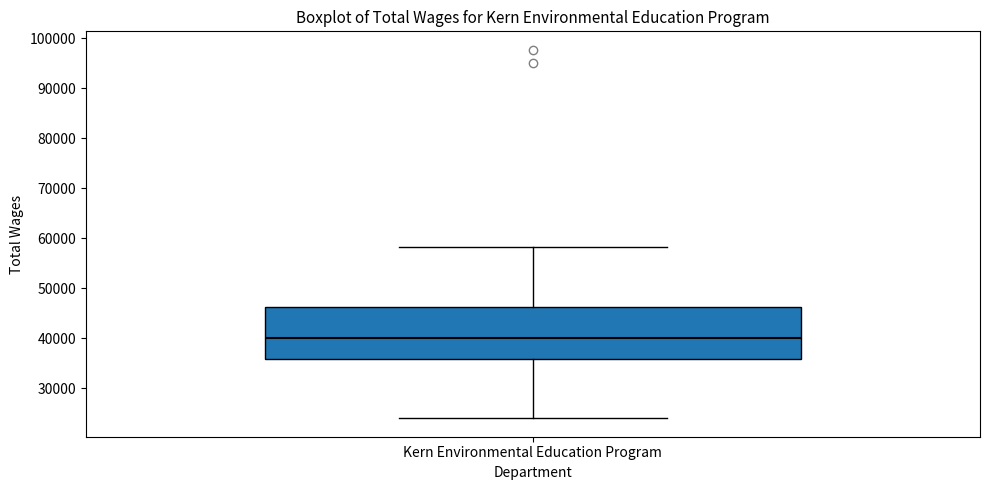

Where does the lower whisker of the box for Kern Environmental Education Program end on the y-axis? The values are not printed on the chart, so give them approximately, as read against the axis.

24000